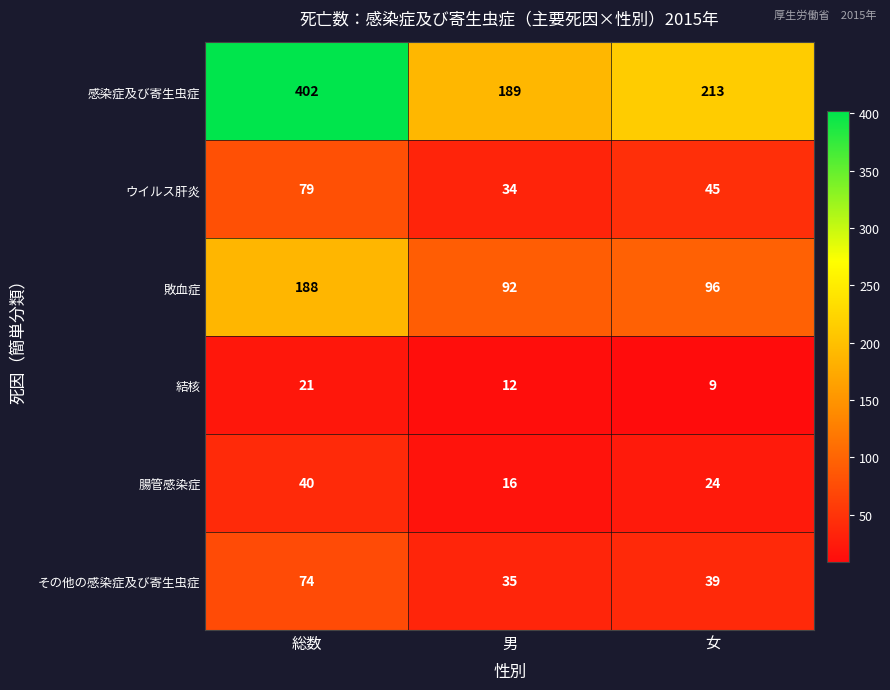

What is the greatest value displayed?

402